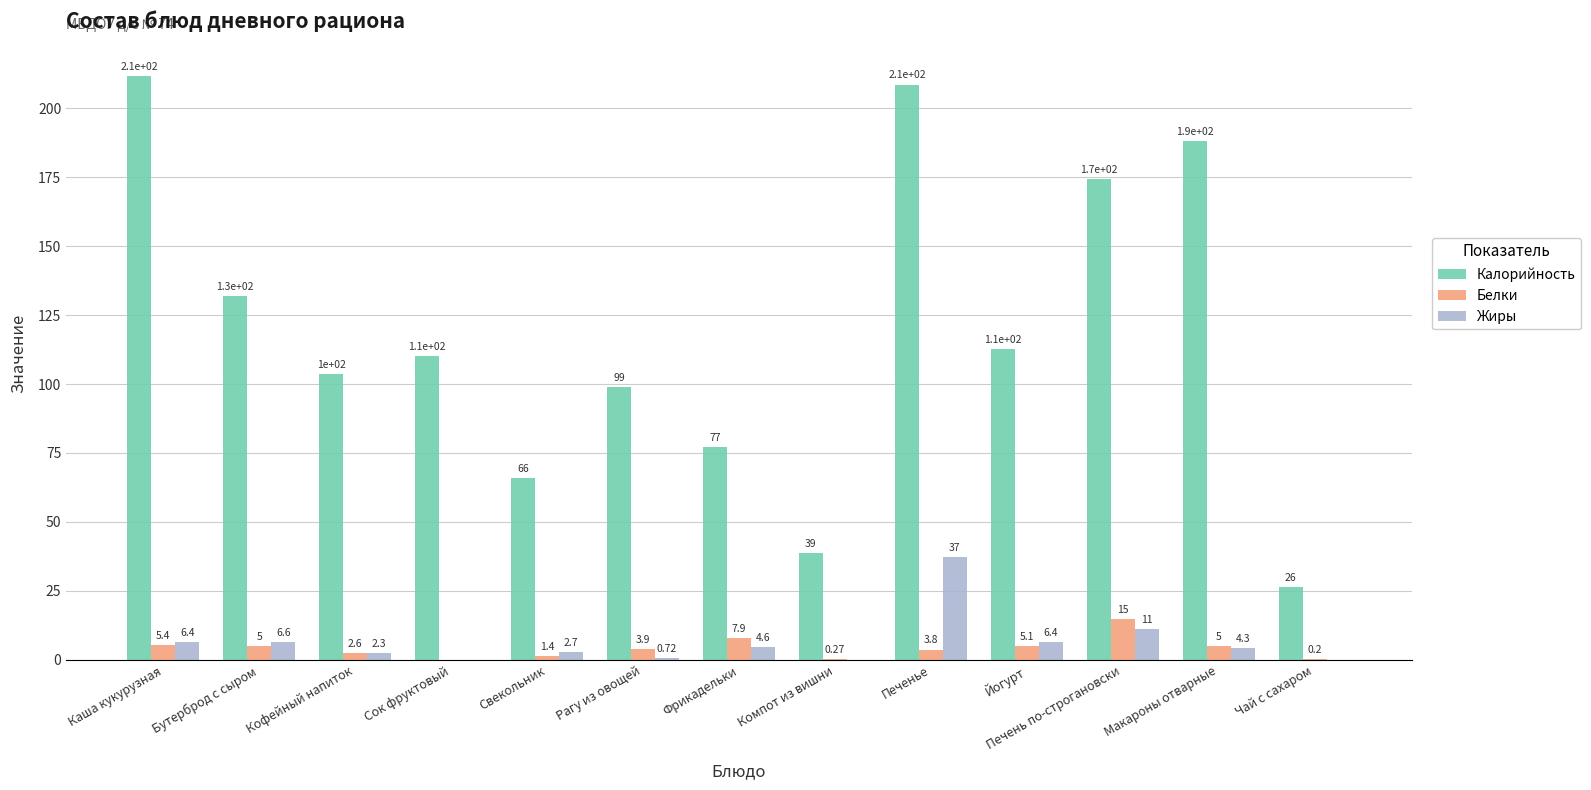

Between Бутерброд с сыром and Кофейный напиток, which series saw the biggest shift?

Калорийность